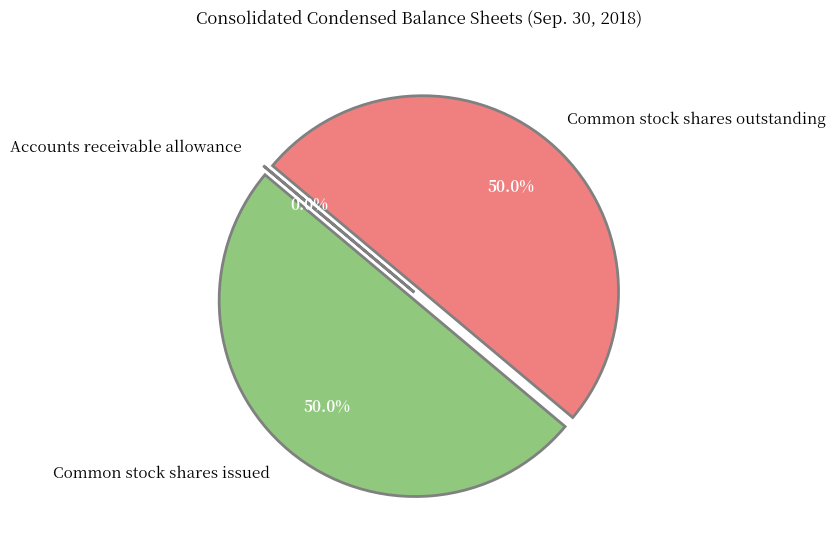

To the nearest percent, what percentage of the pie is Common stock shares outstanding?

50%